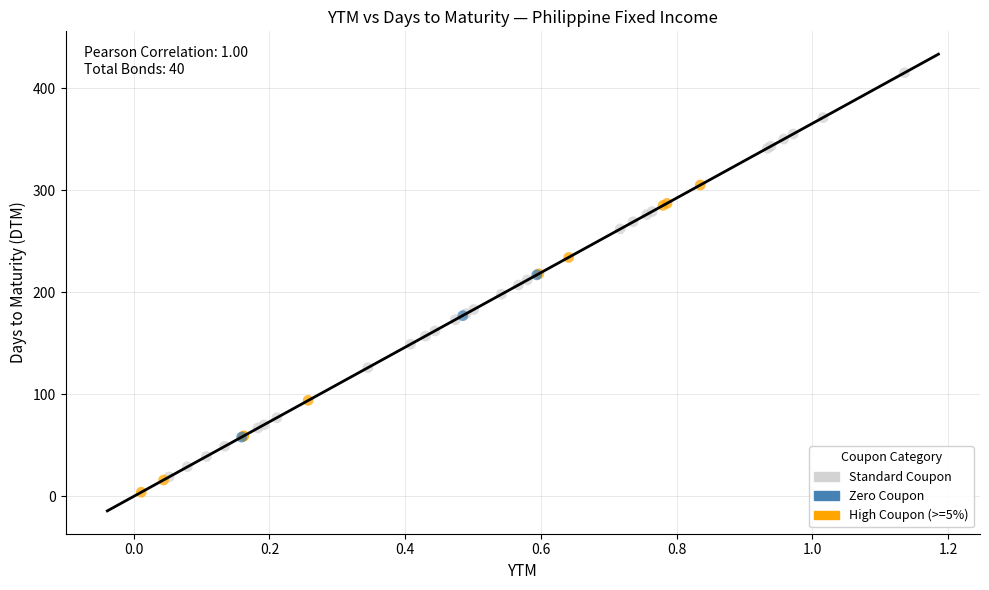

Which series has the largest Y range (max minus min)?

Standard Coupon